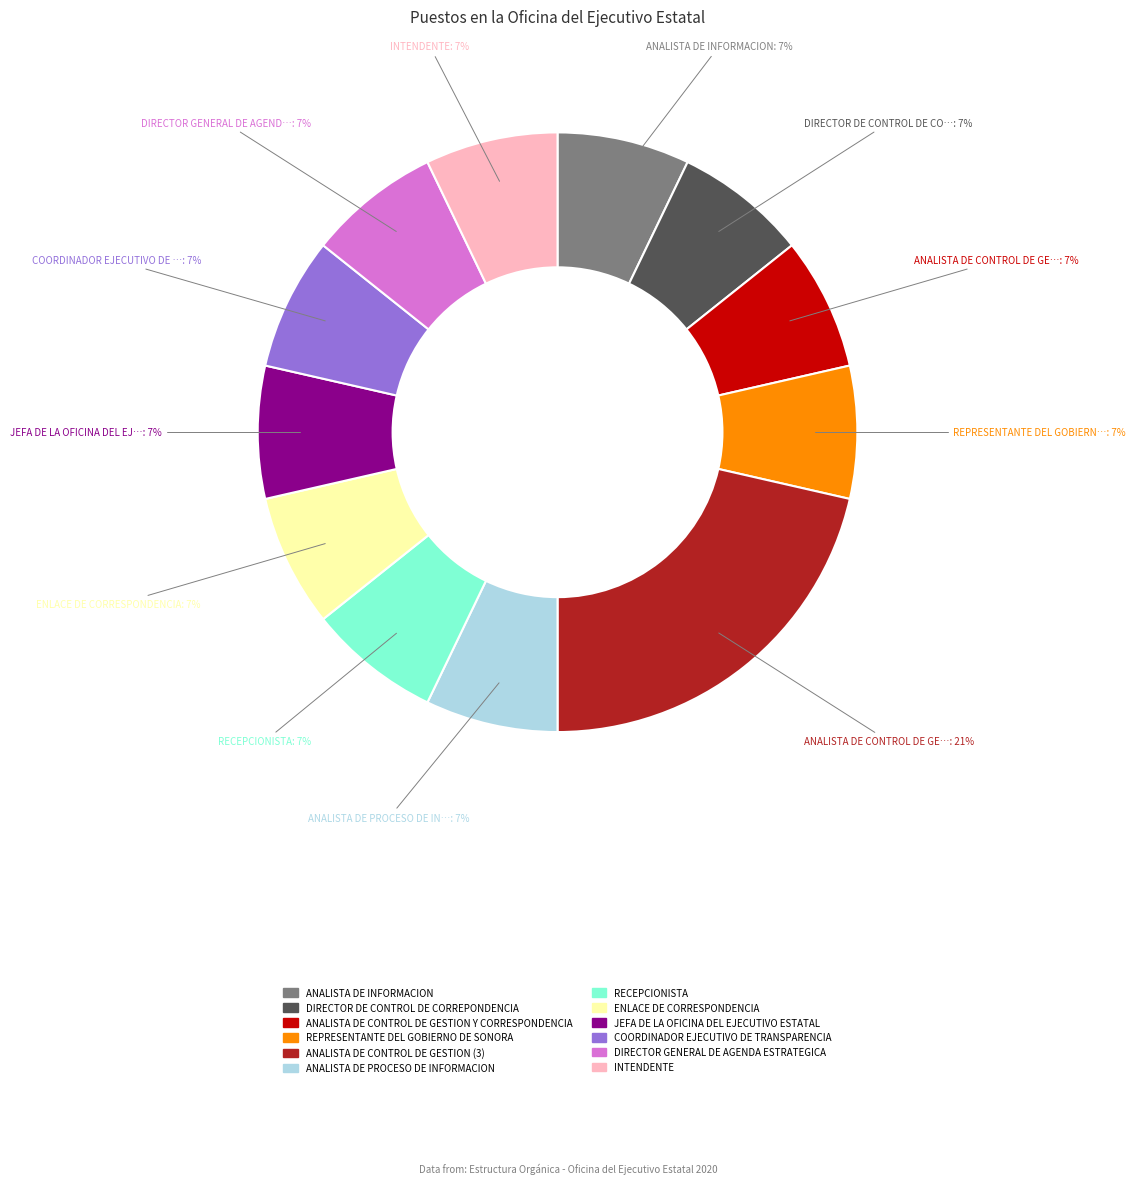

Which category has the biggest portion of the pie?

ANALISTA DE CONTROL DE GESTION (3)